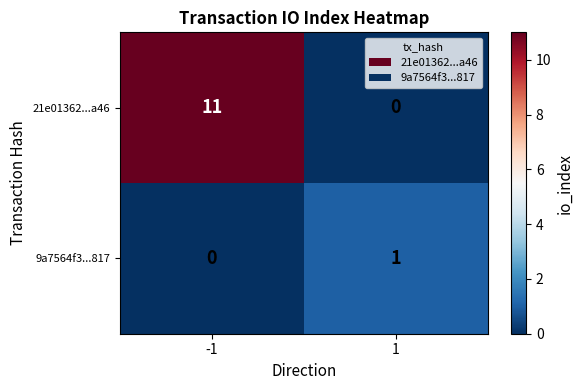

What is the approximate value of 21e01362...a46 at -1?

11